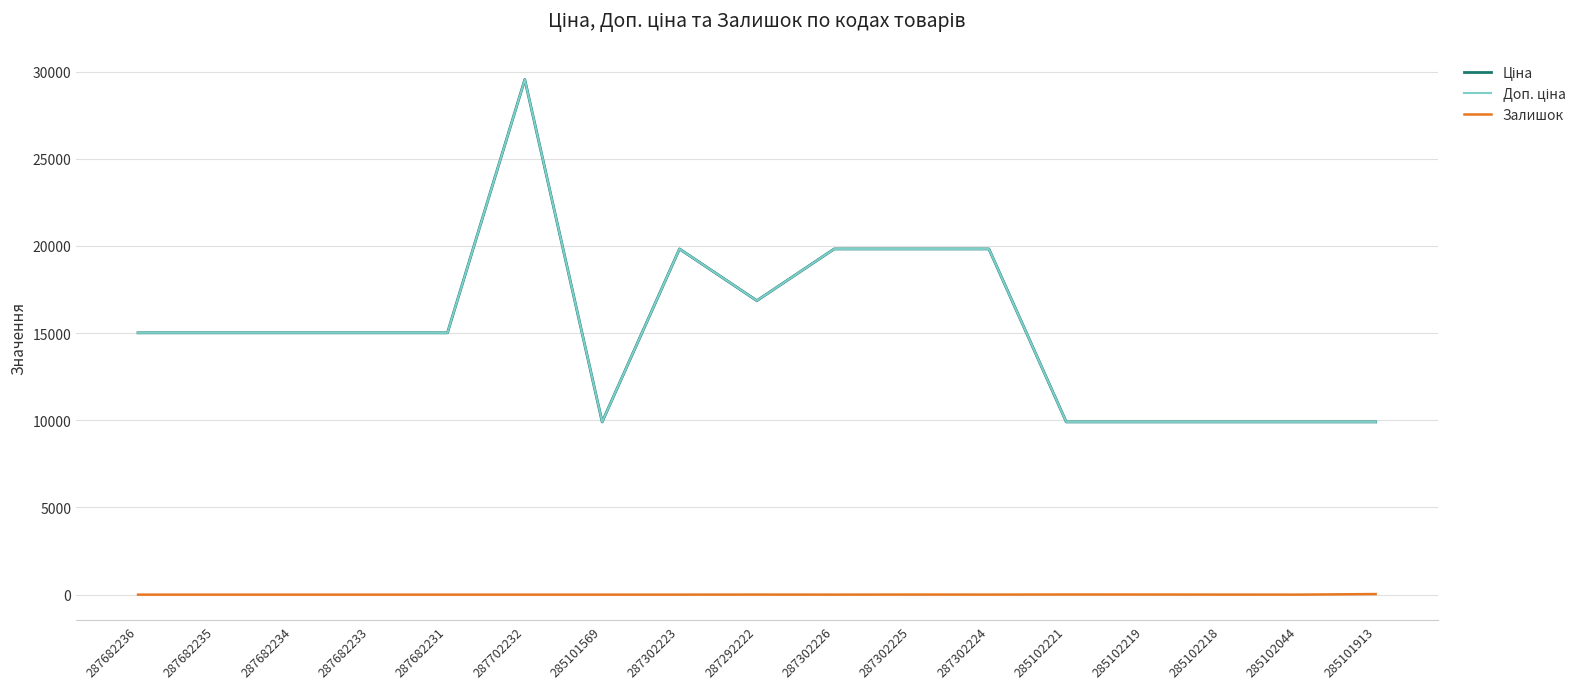

Does the chart display data point markers on the line(s)?

No